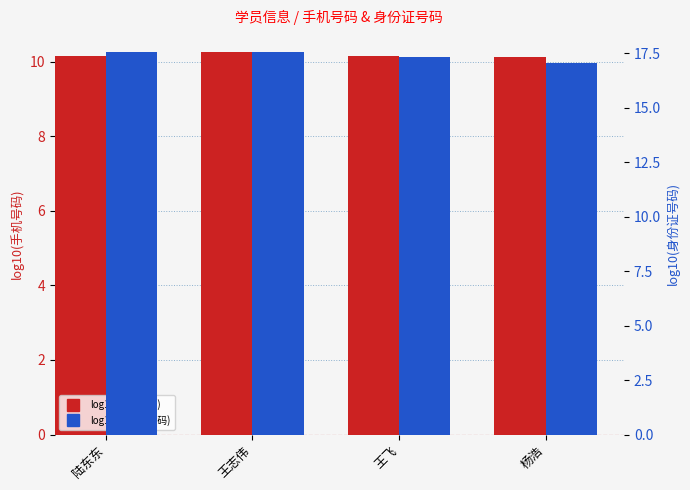

What is the difference between the highest and lowest values at 陆东东?

7.4